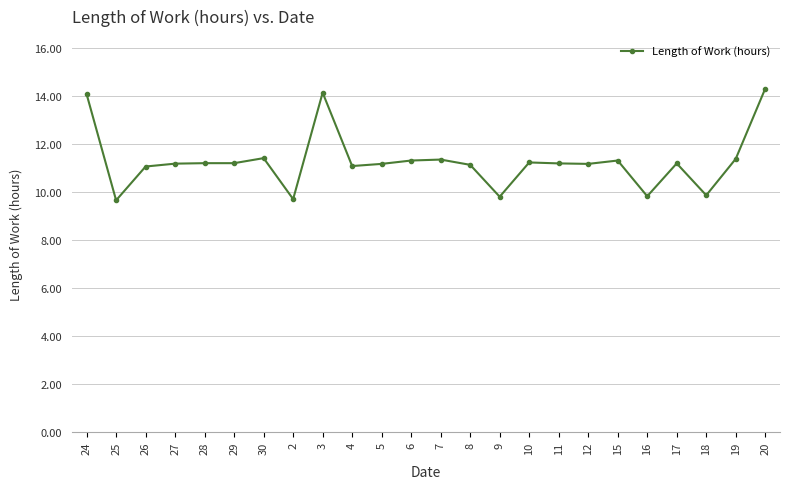

Is it true that the value at 25 is 9.7?

True